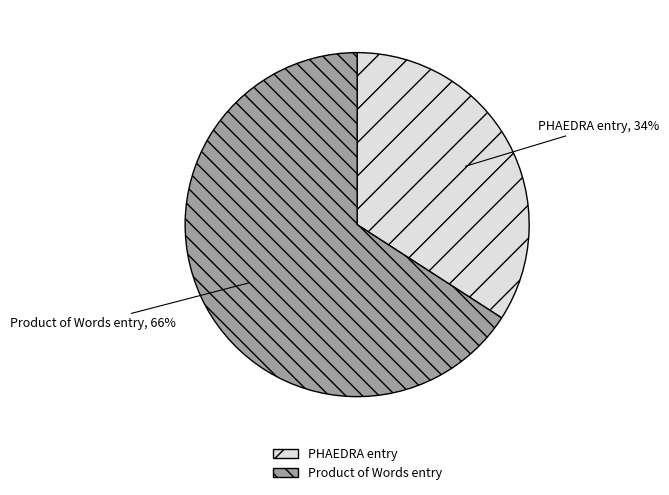

To the nearest percent, what percentage of the pie is PHAEDRA entry?

34%